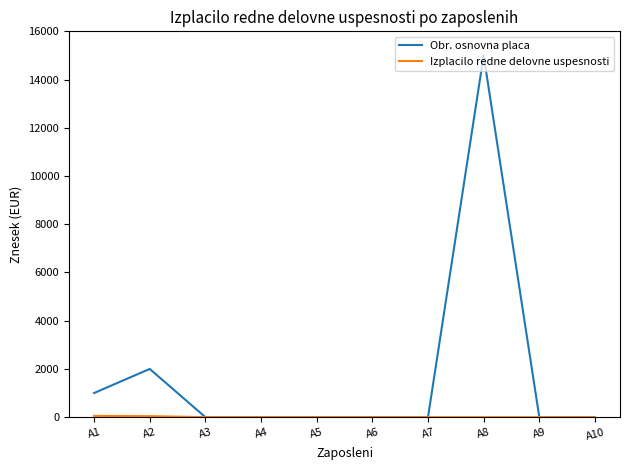

Which series has the largest total across all categories?

Obr. osnovna placa